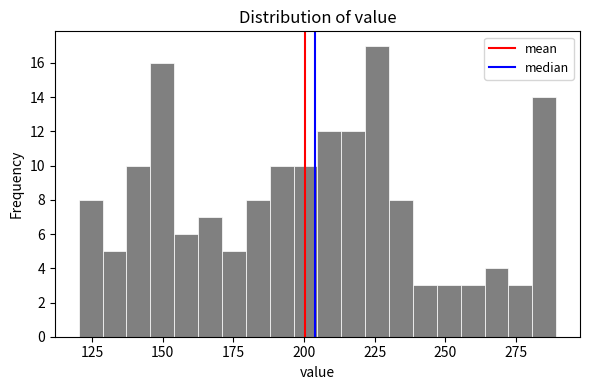

Read against the x-axis, roughly where is the centre of the tallest bar?

225